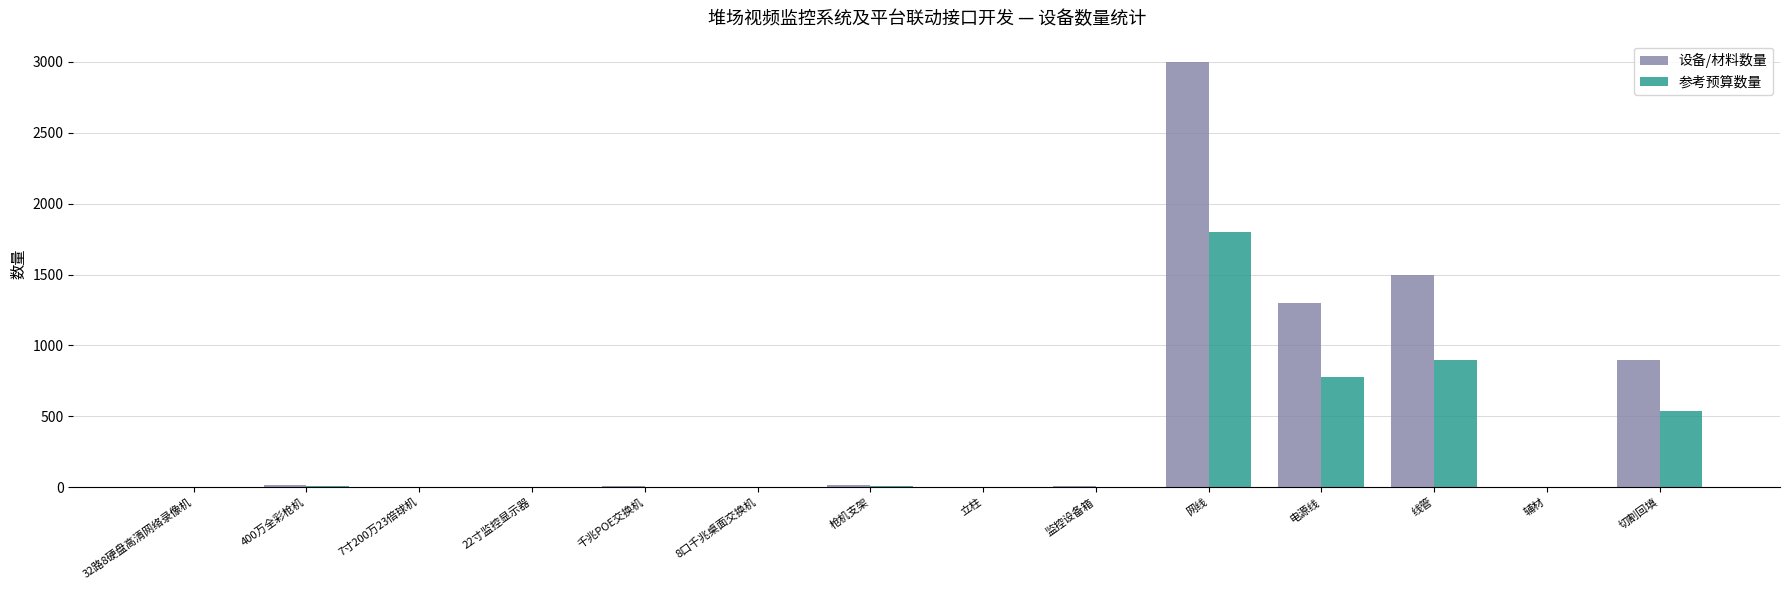

How many categories are shown in the chart?

14